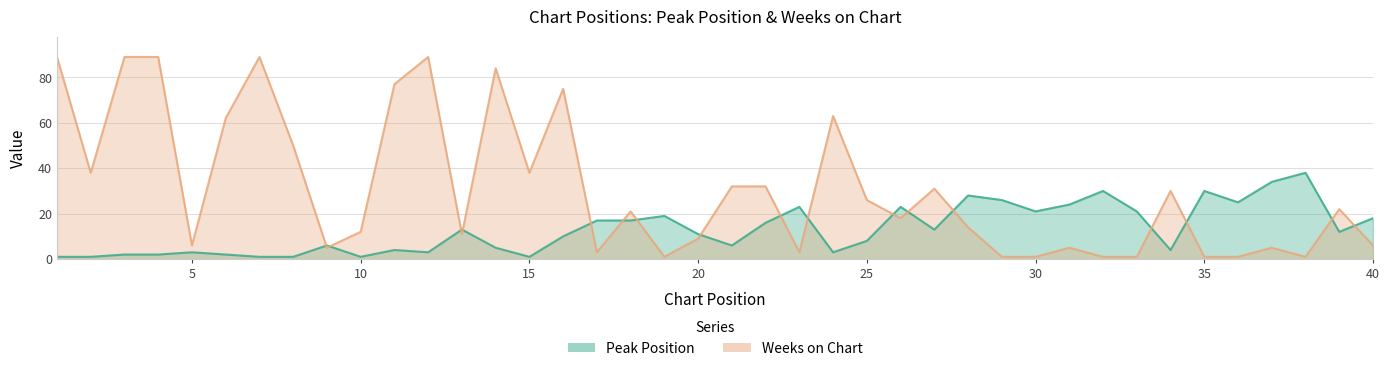

Which series changed the most between 7 and 32?

Weeks on Chart